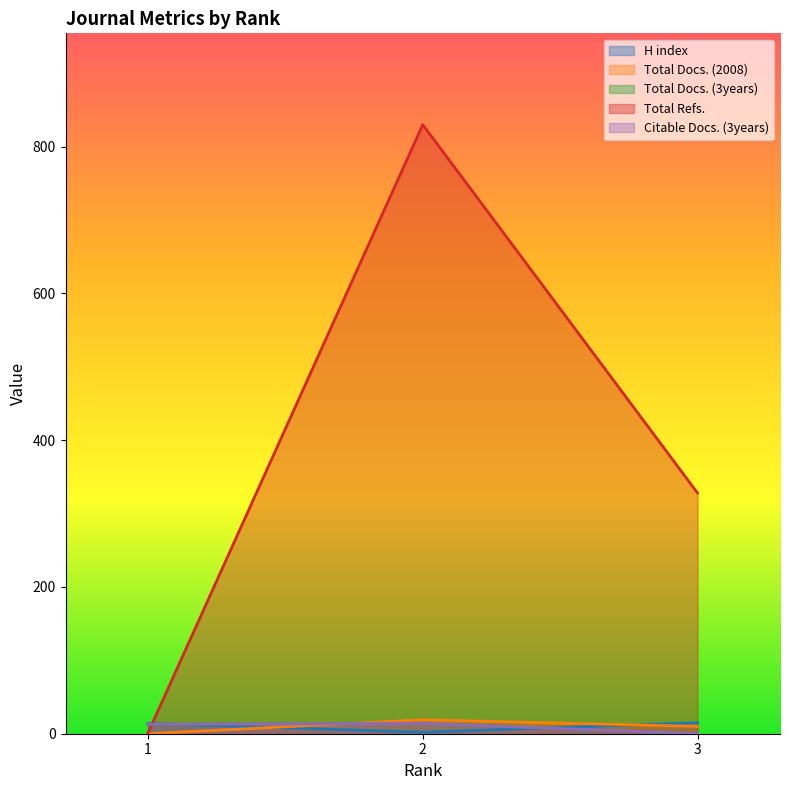

What is the difference between the maximum and minimum values in the H index series?

13